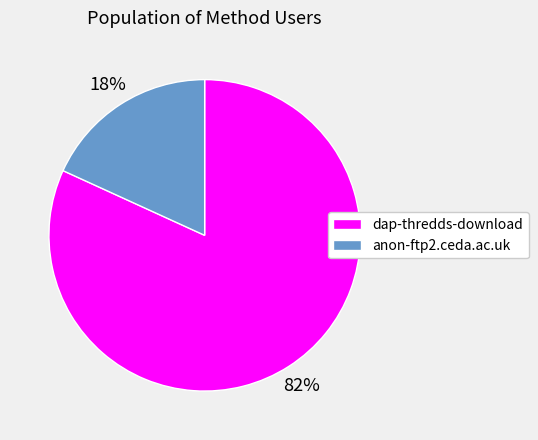

What is the largest slice in the pie chart?

dap-thredds-download